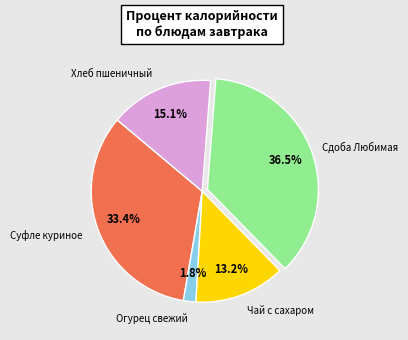

Does Хлеб пшеничный account for over 50% of the chart?

No